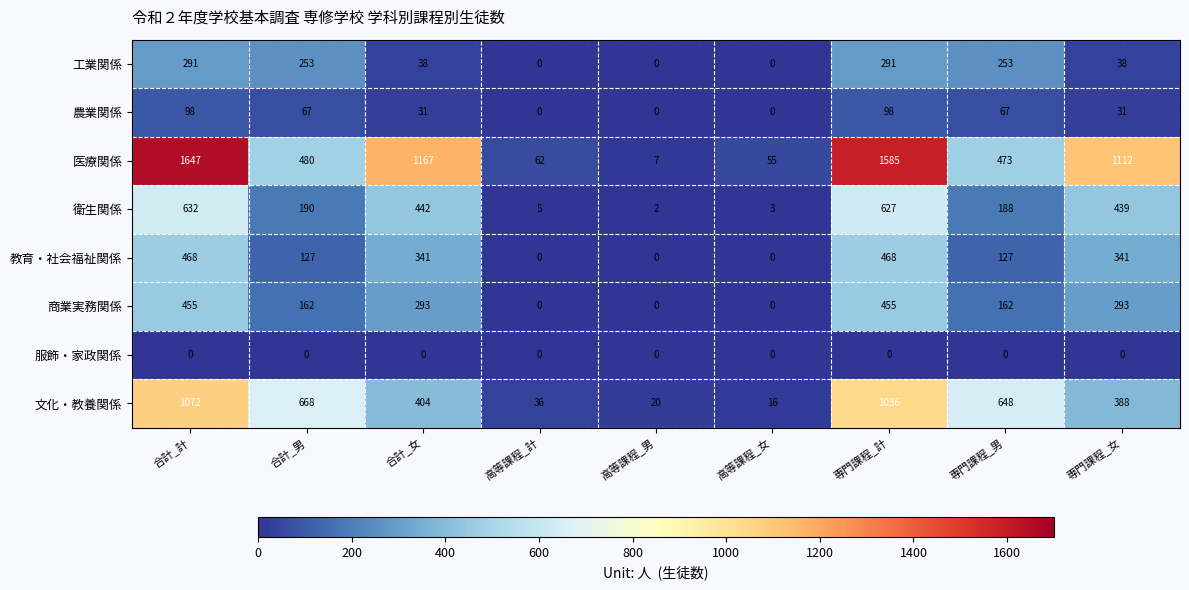

List the series in order of their peak value, highest first.

医療関係, 文化・教養関係, 衛生関係, 教育・社会福祉関係, 商業実務関係, 工業関係, 農業関係, 服飾・家政関係